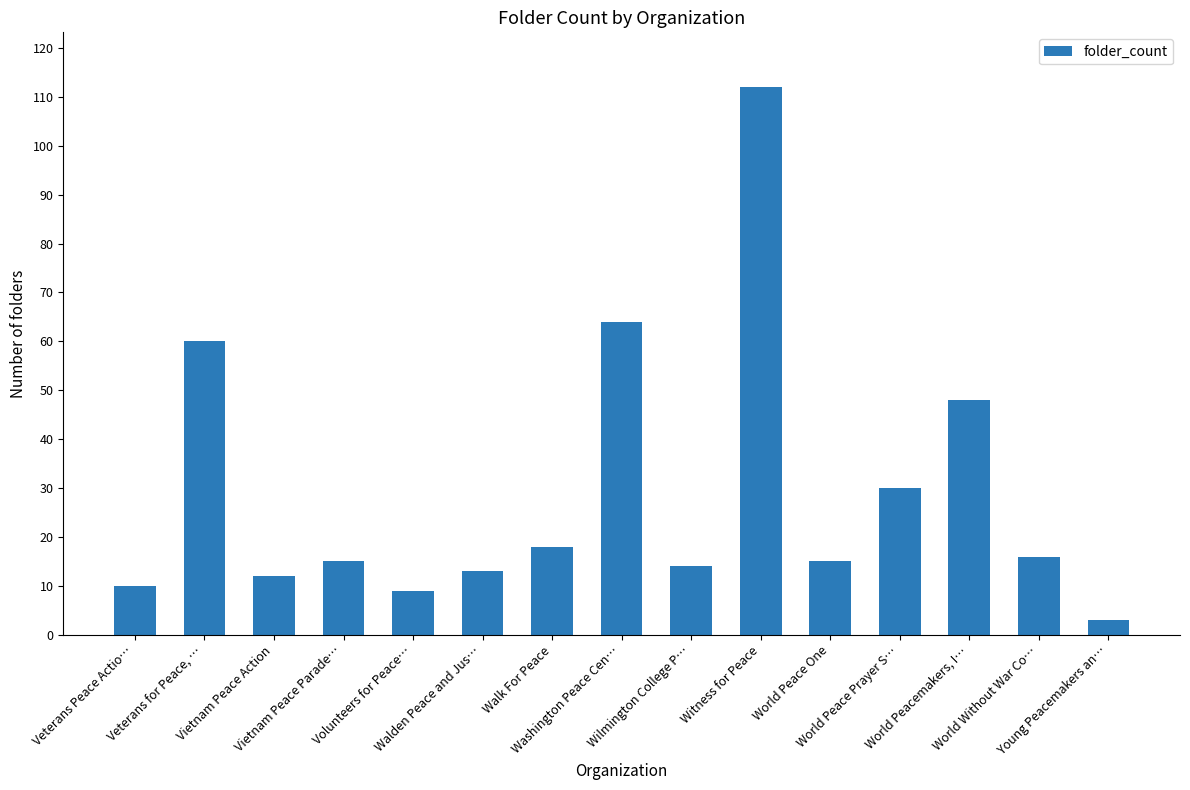

What is the sum of all values?

439